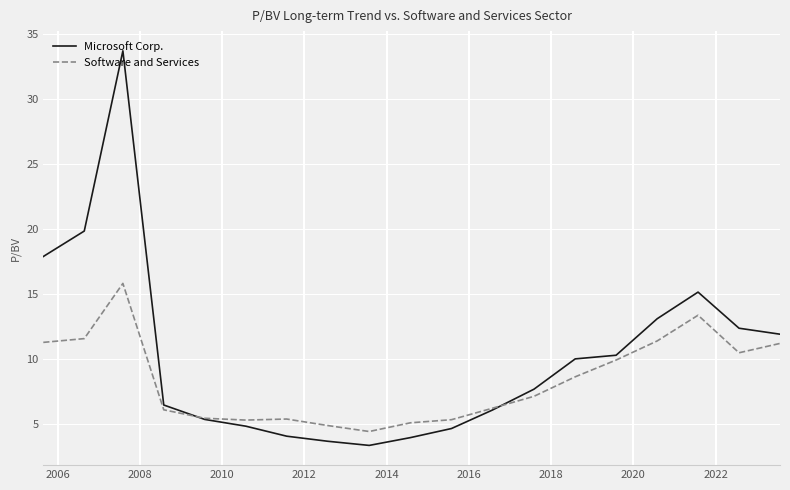

Which series has the largest total across all categories?

Microsoft Corp.